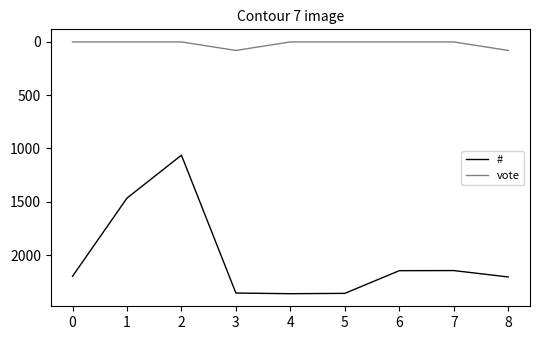

The # series shows 2200 at 0. True or false?

True